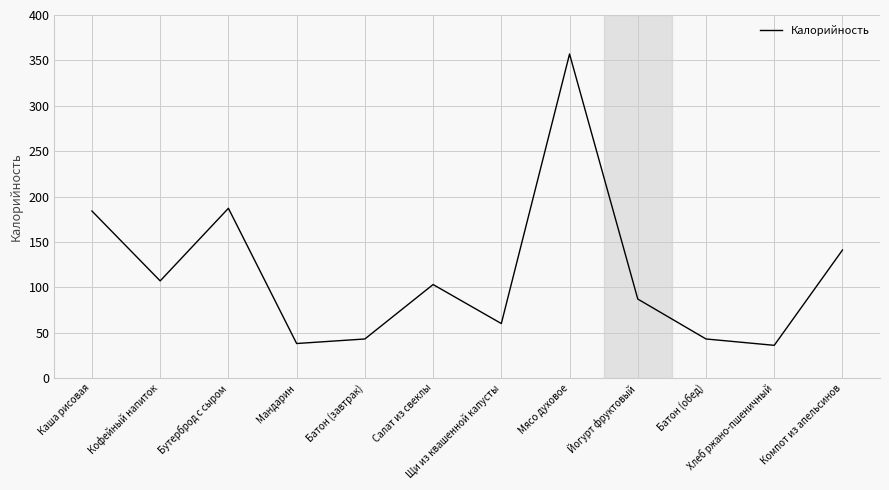

Is it true that the value at Кофейный напиток is 25?

False